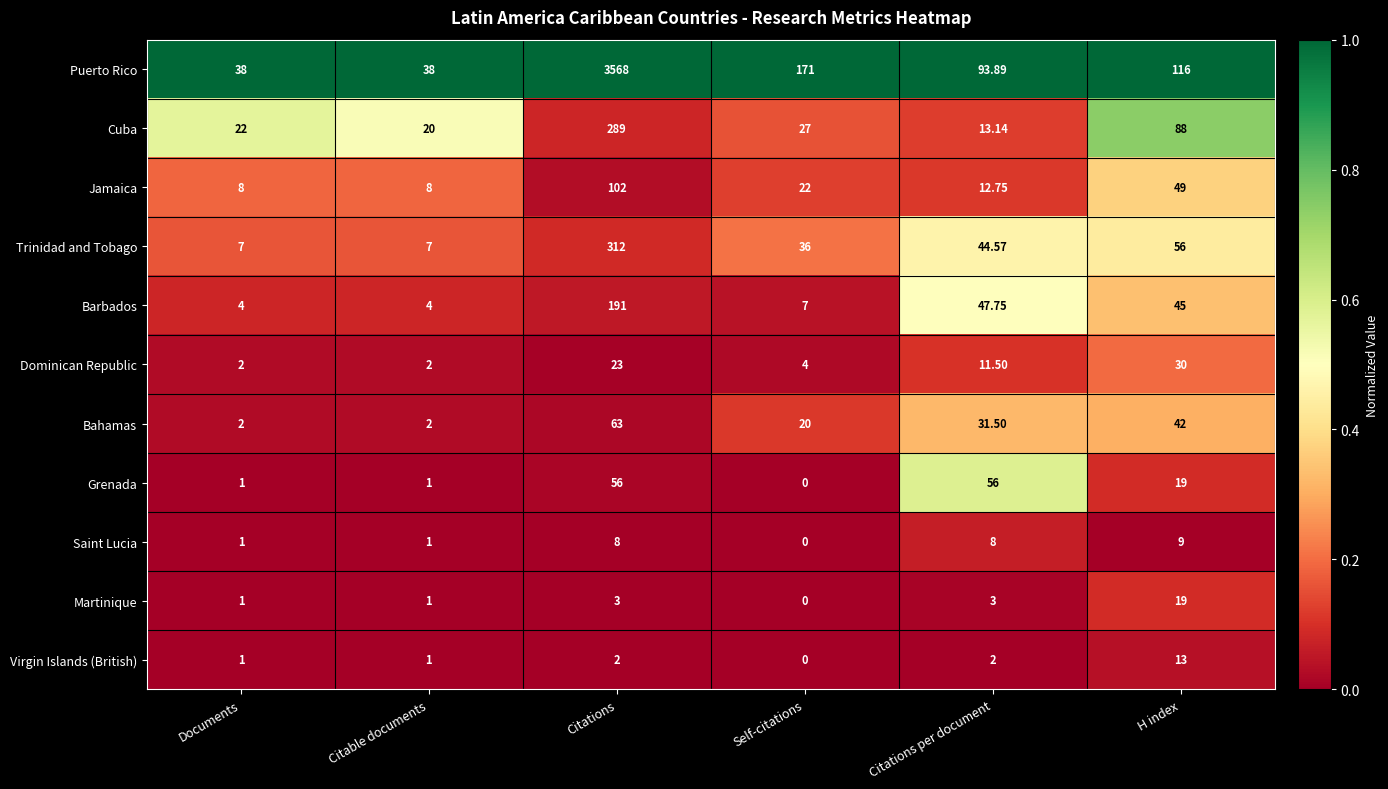

Rank the series by their maximum value, from lowest to highest.

Saint Lucia, Virgin Islands (British), Martinique, Dominican Republic, Grenada, Bahamas, Jamaica, Barbados, Cuba, Trinidad and Tobago, Puerto Rico